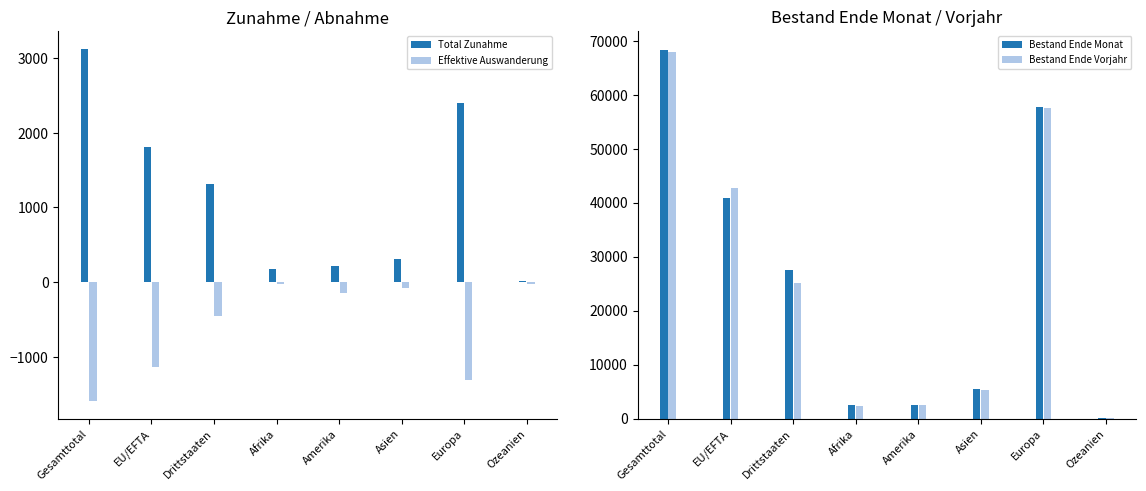

How many distinct data groups are displayed?

4